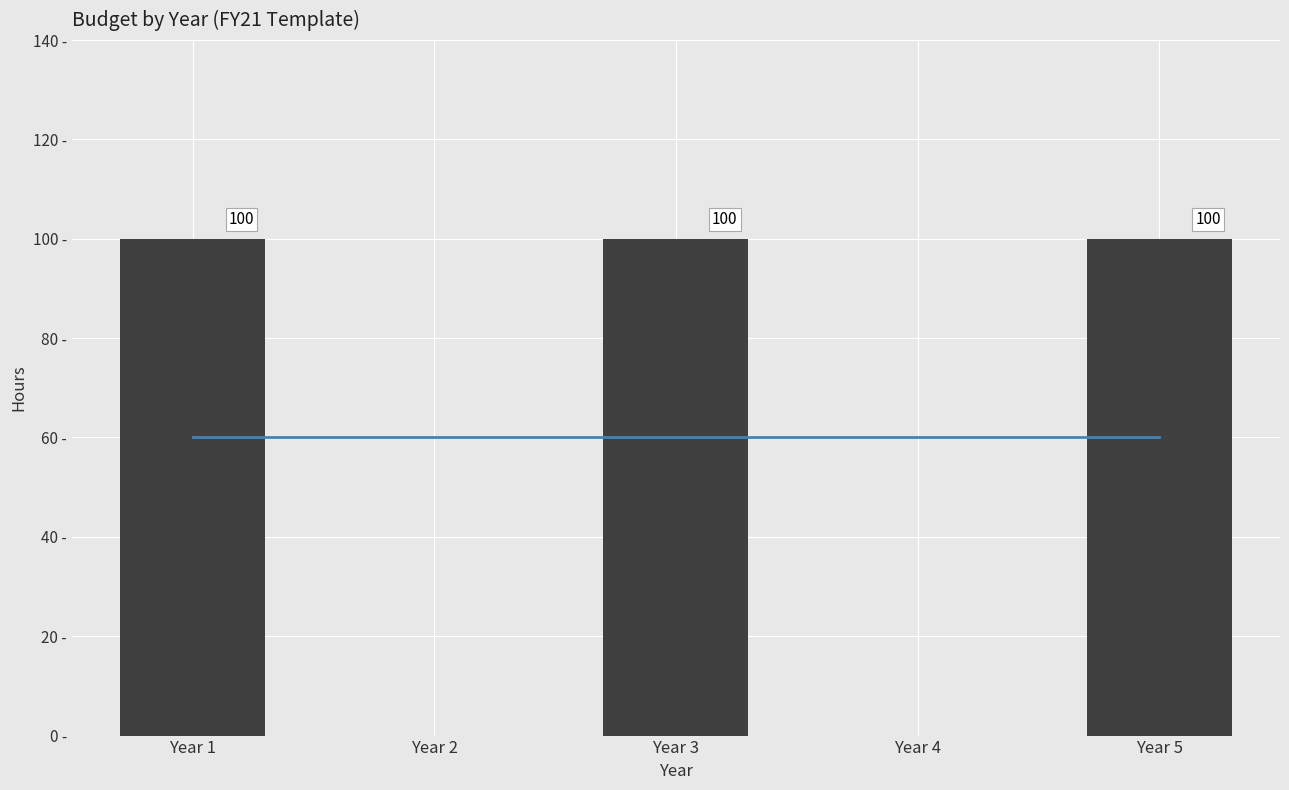

What is the average value of the Budget series?

60.0